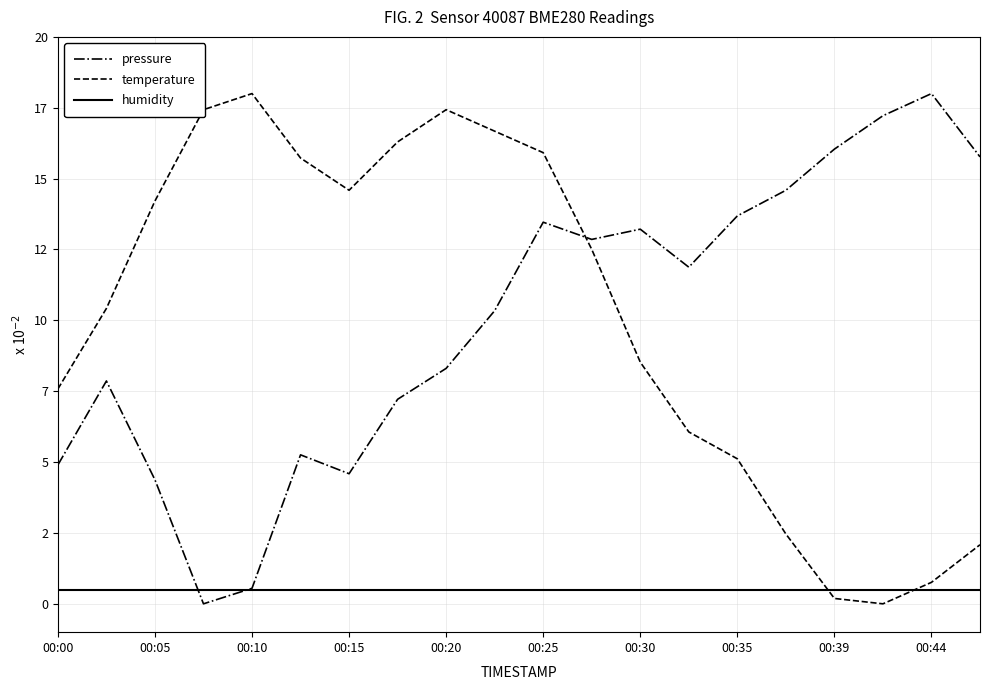

True or false: temperature has more than 2 interior local peaks.

False